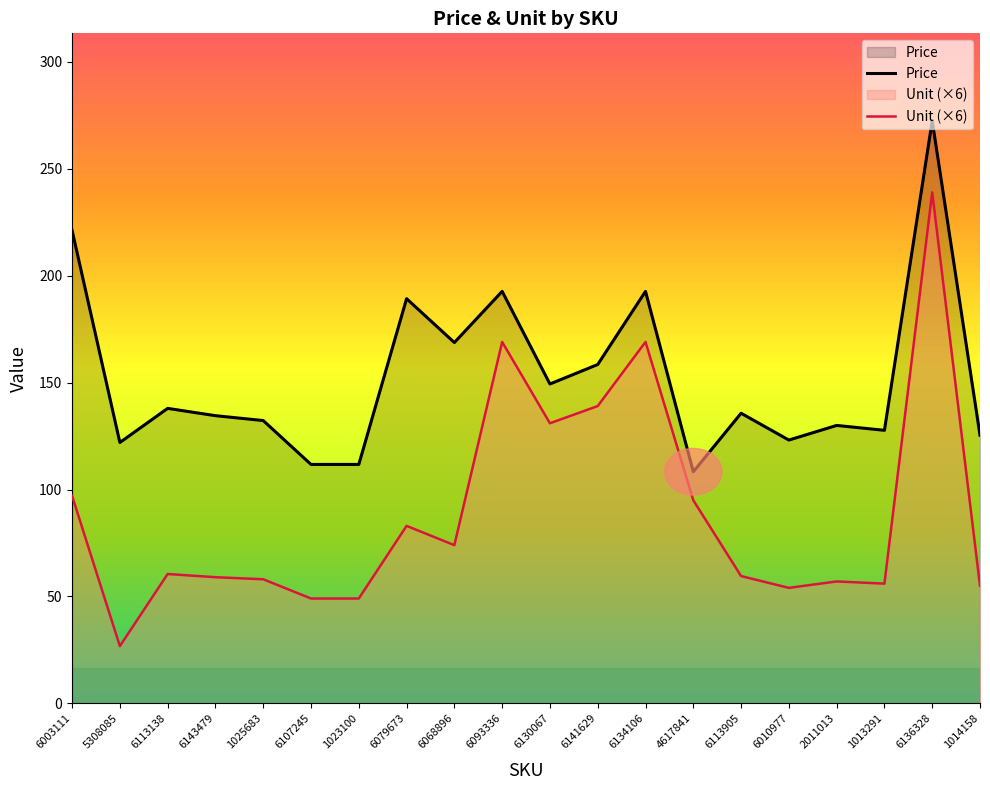

How many interior local valleys does the Unit (×6) series have?

5